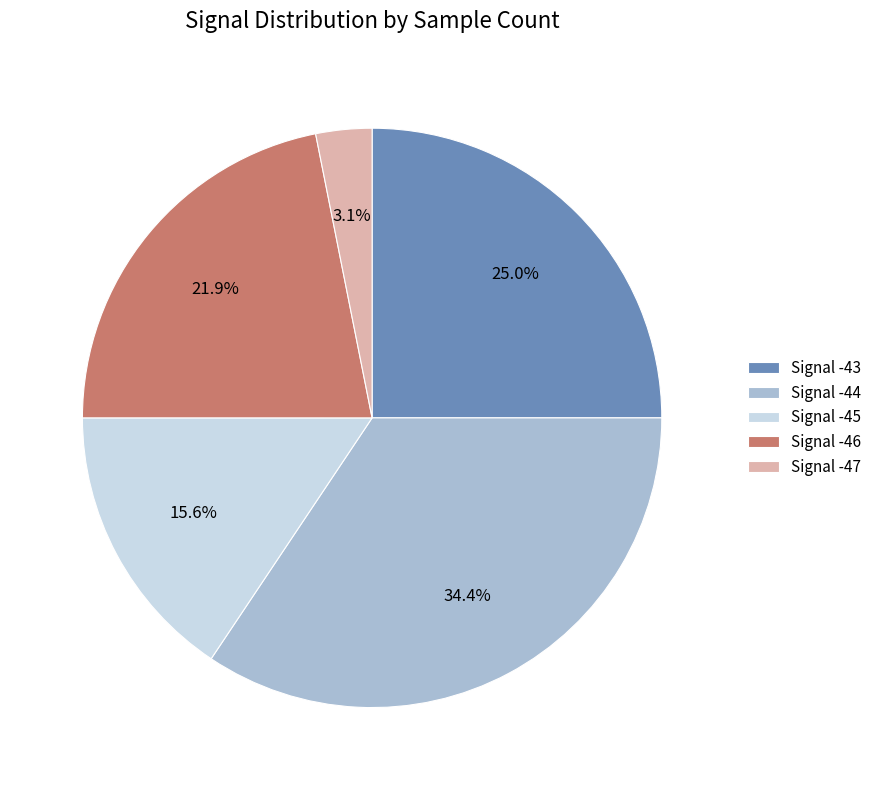

What percentage is NOT represented by Signal -47?

96.9%